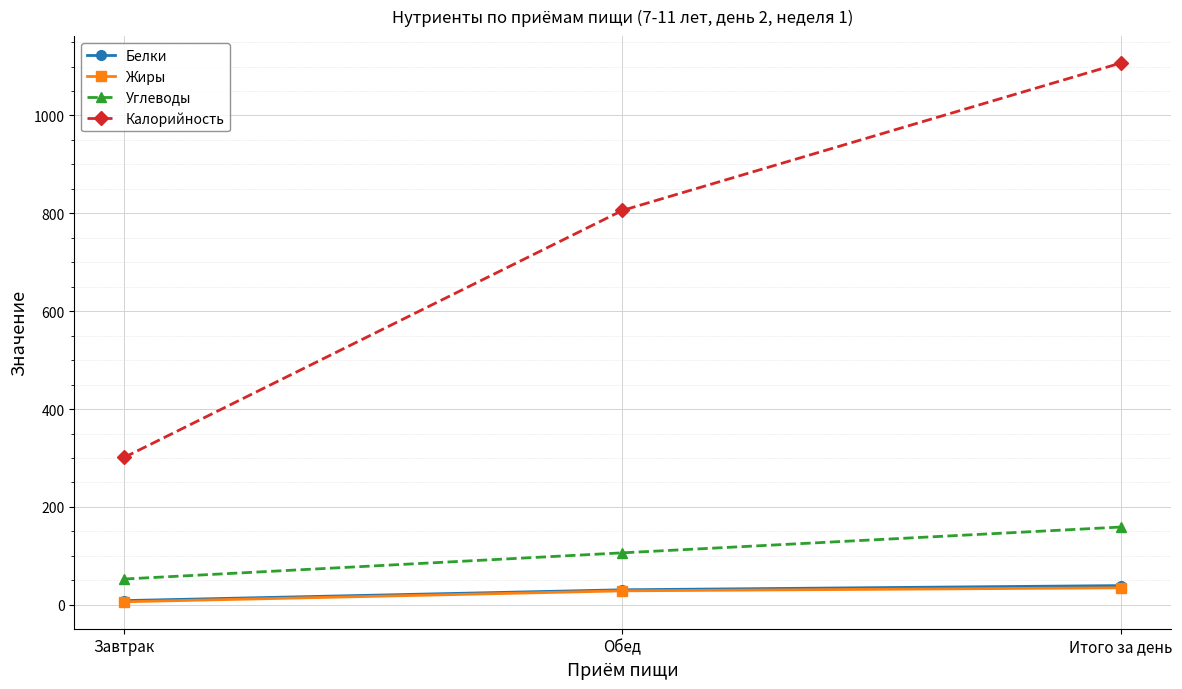

True or false: Калорийность has a value of 301.2 at Завтрак.

True